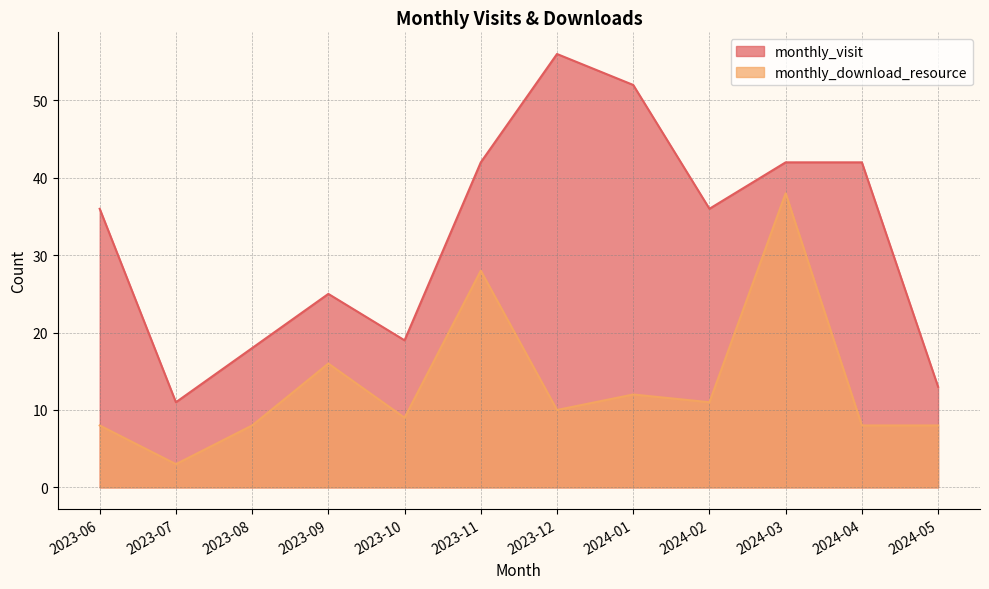

List the labels in order of monthly_download_resource value, smallest first.

2023-07, 2023-06, 2023-08, 2024-04, 2024-05, 2023-10, 2023-12, 2024-02, 2024-01, 2023-09, 2023-11, 2024-03